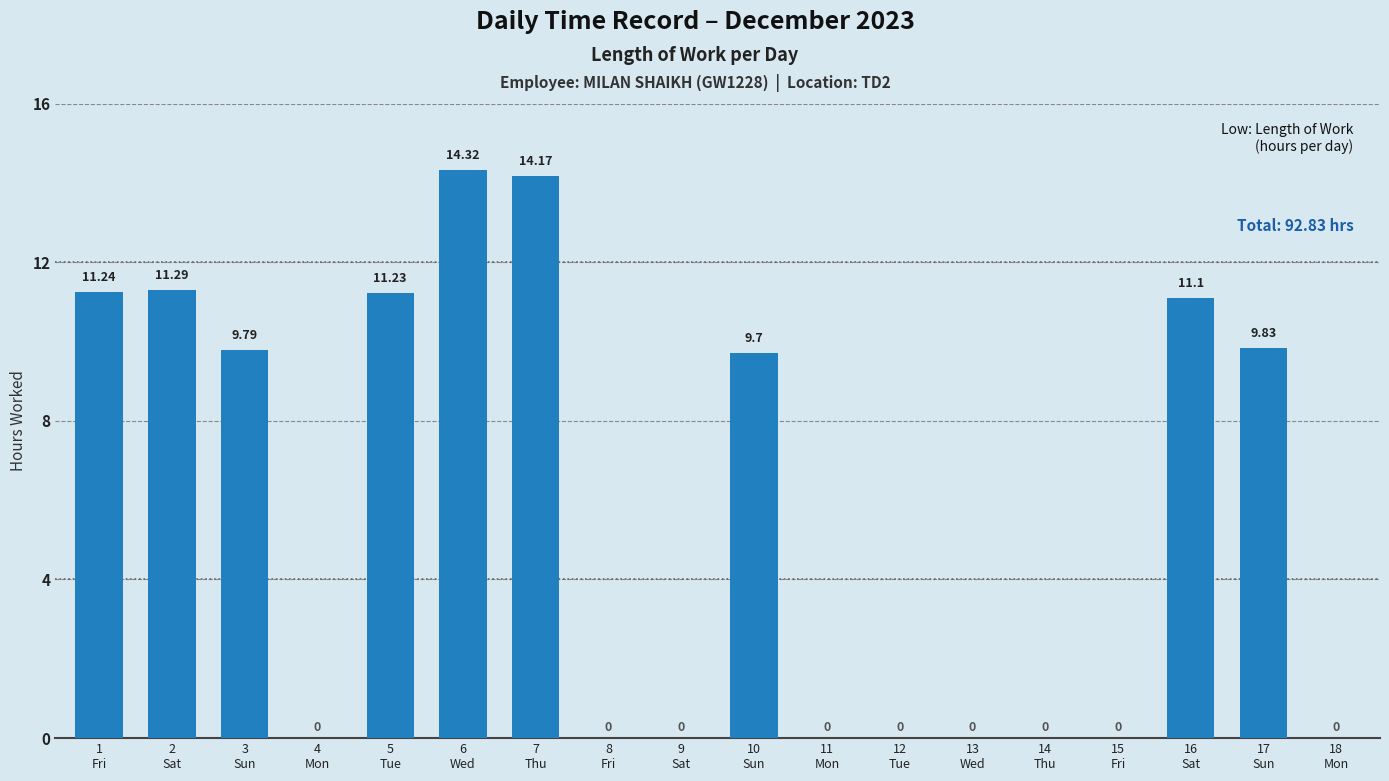

The value at 8
Fri is -5.2. True or false?

False